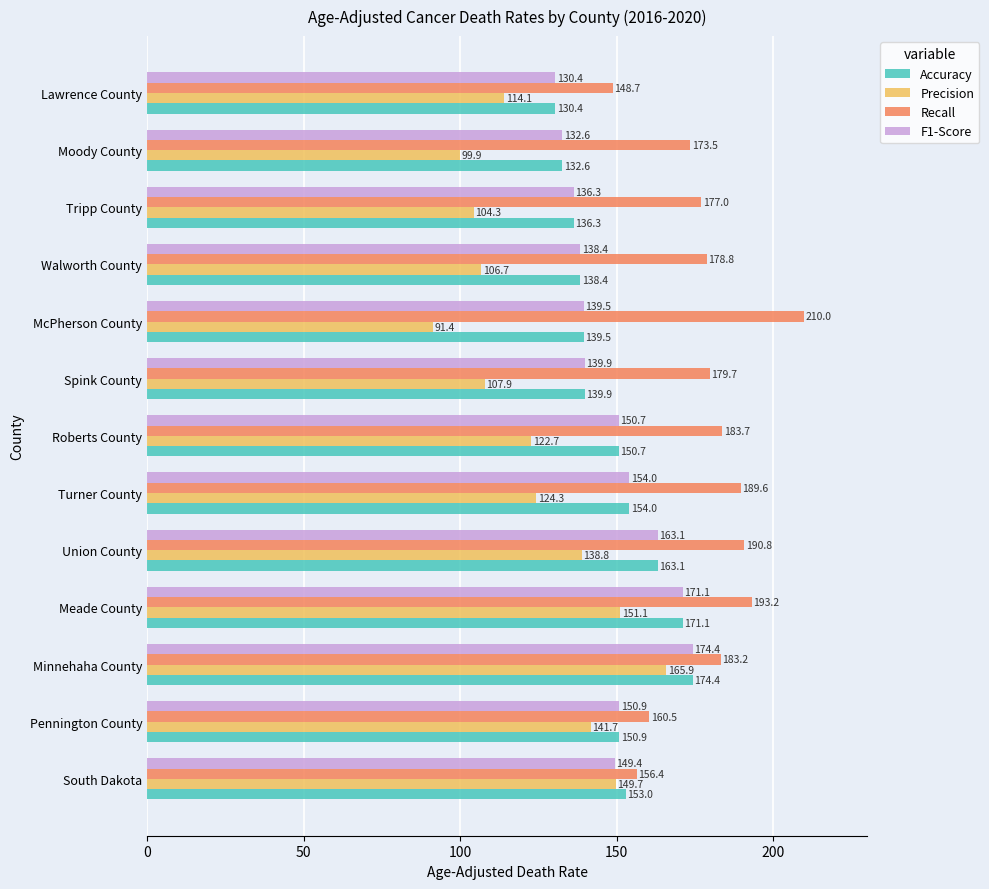

The value of Accuracy at Walworth County is 138.4. True or false?

True